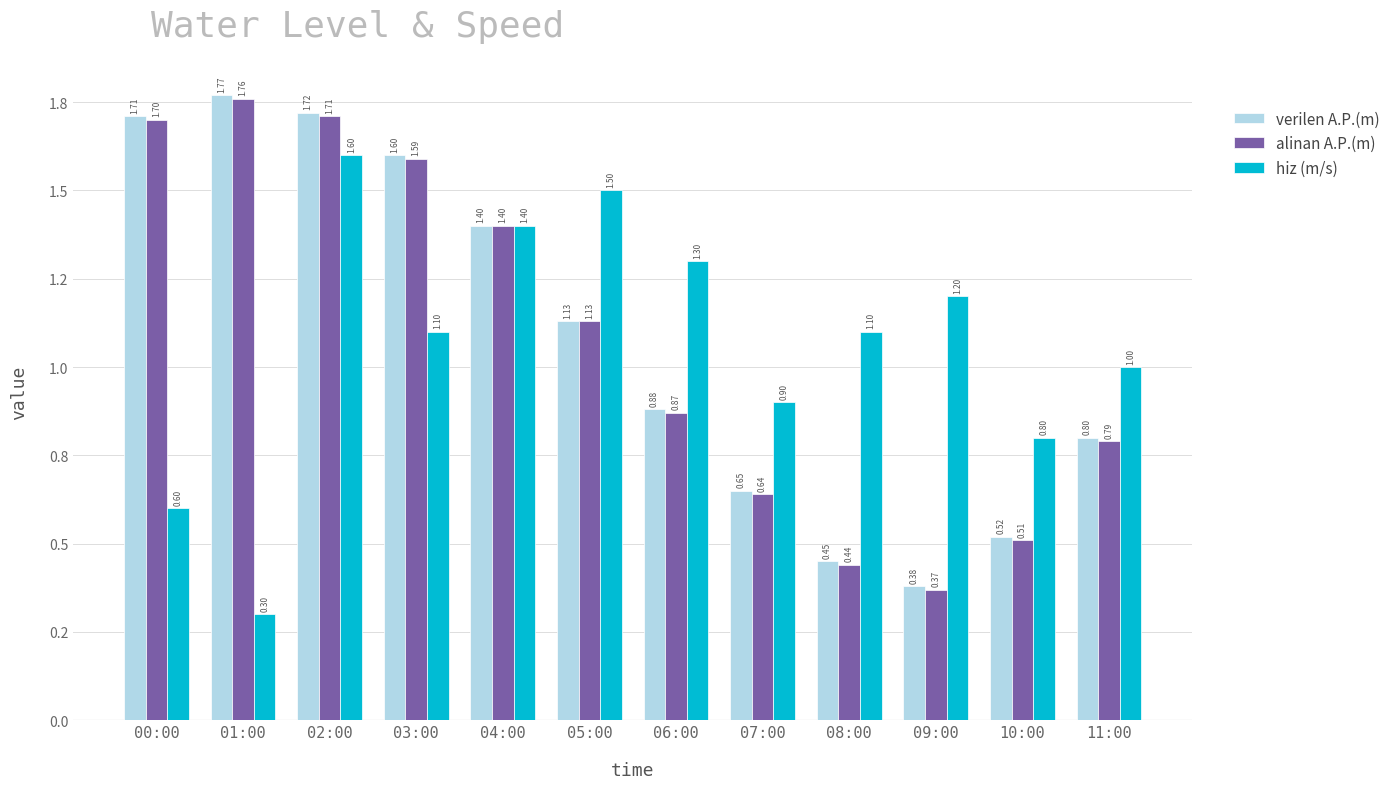

What is the sum of all hiz (m/s) values?

12.8